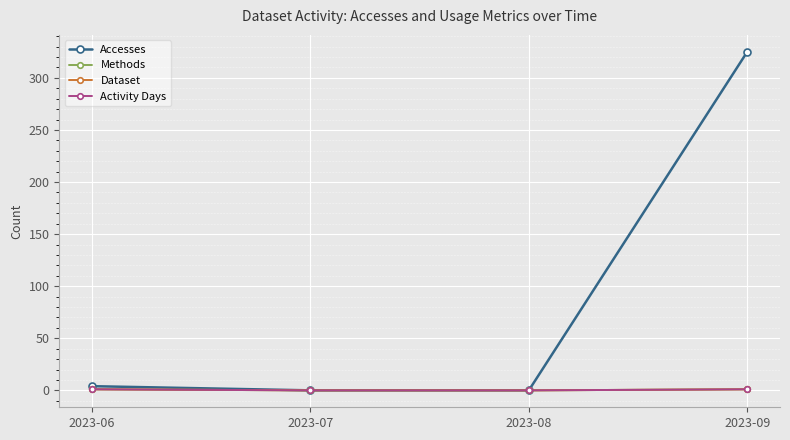

True or false: Dataset has a value of 0 at 2023-07.

False